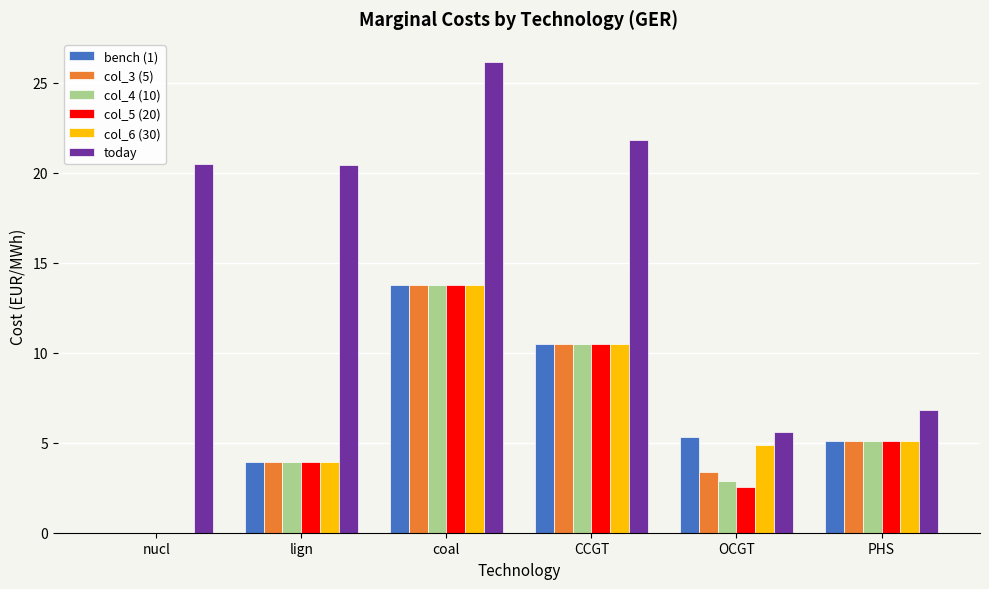

What is the sum of the col_6 (30) values at PHS and lign?

9.0